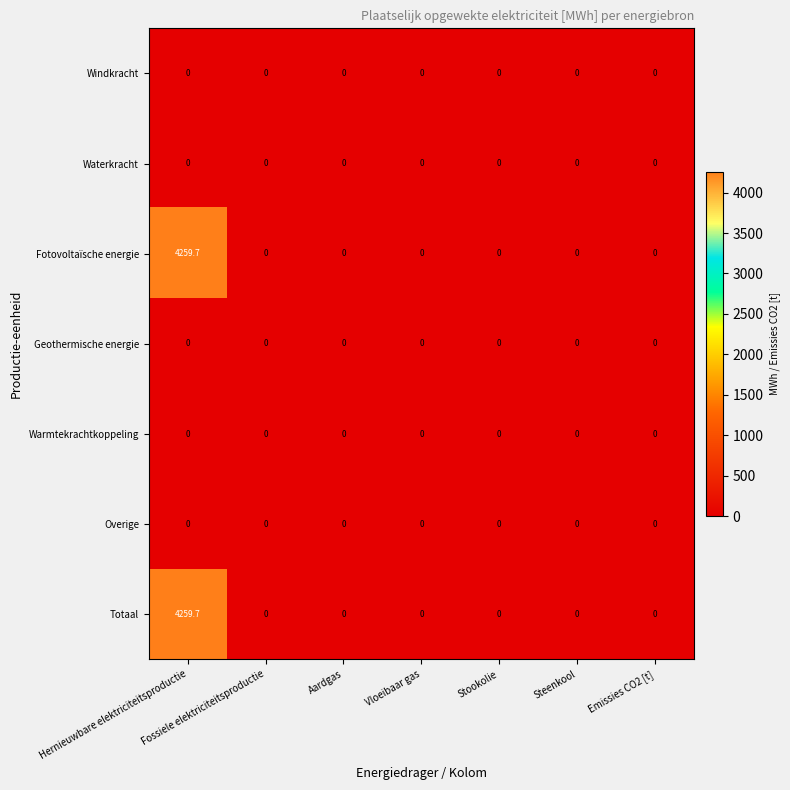

The value of Waterkracht at Vloeibaar gas is 0.0. True or false?

True